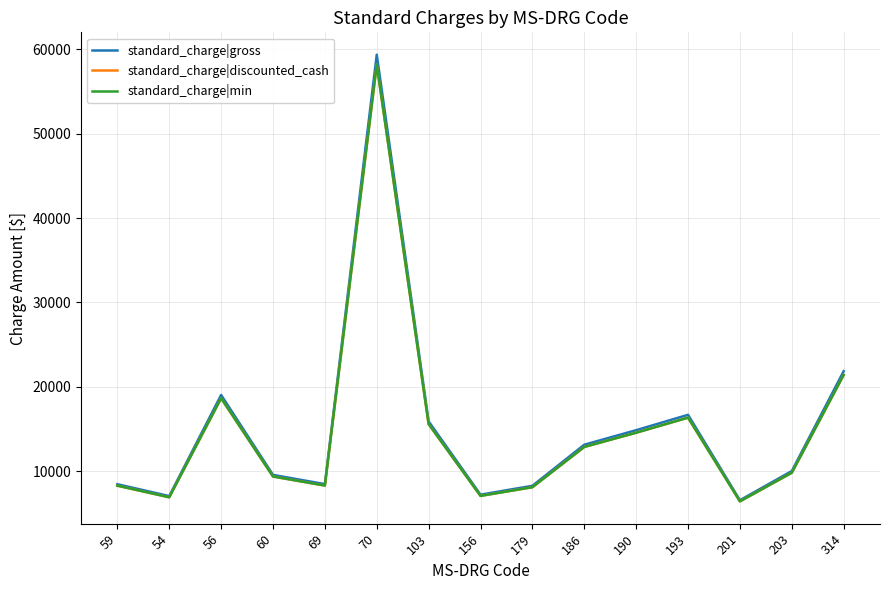

At which category does standard_charge|discounted_cash reach its first local valley?

54